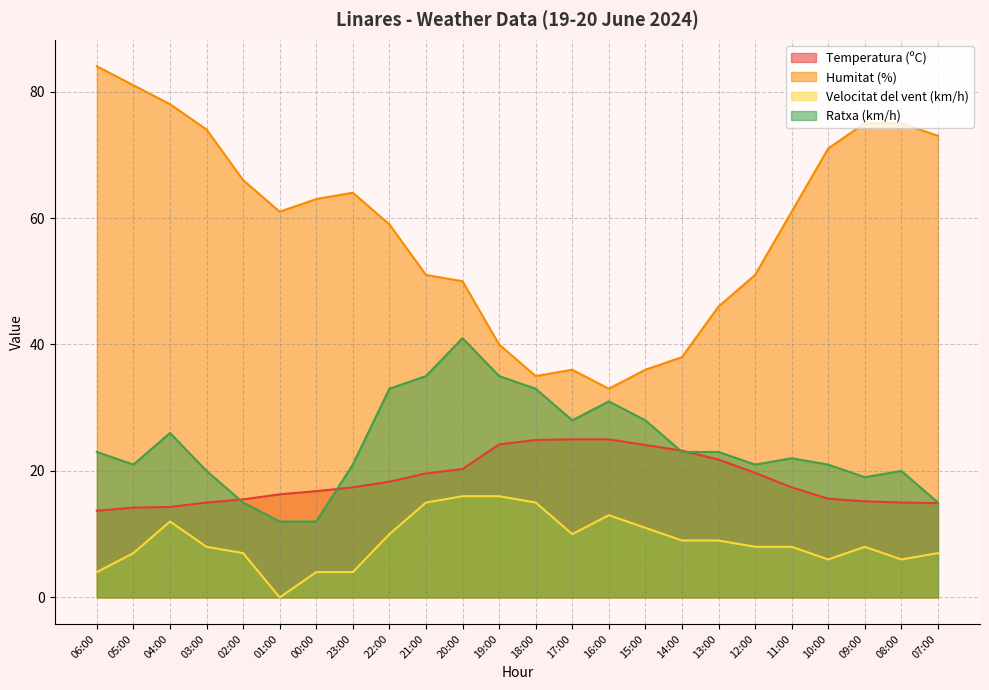

Reading left to right, transcribe all the data shown in this chart.

Temperatura (ºC): 06:00=13.7	05:00=14.2	04:00=14.3	03:00=15.0	02:00=15.5	01:00=16.3	00:00=16.8	23:00=17.4	22:00=18.3	21:00=19.6	20:00=20.3	19:00=24.2	18:00=24.9	17:00=25.0	16:00=25.0	15:00=24.1	14:00=23.2	13:00=21.8	12:00=19.7	11:00=17.4	10:00=15.6	09:00=15.2	08:00=15.0	07:00=14.9
Humitat (%): 06:00=84.0	05:00=81.0	04:00=78.0	03:00=74.0	02:00=66.0	01:00=61.0	00:00=63.0	23:00=64.0	22:00=59.0	21:00=51.0	20:00=50.0	19:00=40.0	18:00=35.0	17:00=36.0	16:00=33.0	15:00=36.0	14:00=38.0	13:00=46.0	12:00=51.0	11:00=61.0	10:00=71.0	09:00=75.0	08:00=75.0	07:00=73.0
Velocitat del vent (km/h): 06:00=4.0	05:00=7.0	04:00=12.0	03:00=8.0	02:00=7.0	01:00=0.0	00:00=4.0	23:00=4.0	22:00=10.0	21:00=15.0	20:00=16.0	19:00=16.0	18:00=15.0	17:00=10.0	16:00=13.0	15:00=11.0	14:00=9.0	13:00=9.0	12:00=8.0	11:00=8.0	10:00=6.0	09:00=8.0	08:00=6.0	07:00=7.0
Ratxa (km/h): 06:00=23.0	05:00=21.0	04:00=26.0	03:00=20.0	02:00=15.0	01:00=12.0	00:00=12.0	23:00=21.0	22:00=33.0	21:00=35.0	20:00=41.0	19:00=35.0	18:00=33.0	17:00=28.0	16:00=31.0	15:00=28.0	14:00=23.0	13:00=23.0	12:00=21.0	11:00=22.0	10:00=21.0	09:00=19.0	08:00=20.0	07:00=15.0